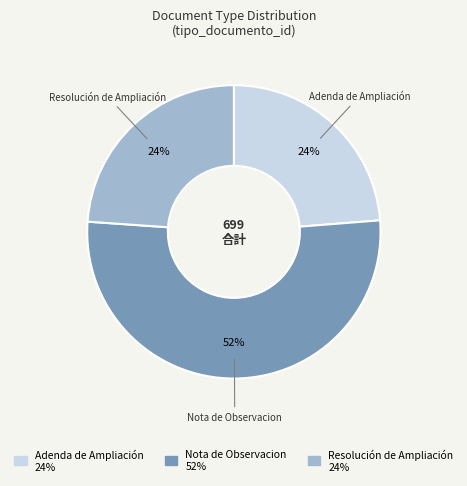

Count the number of slices in the pie.

3